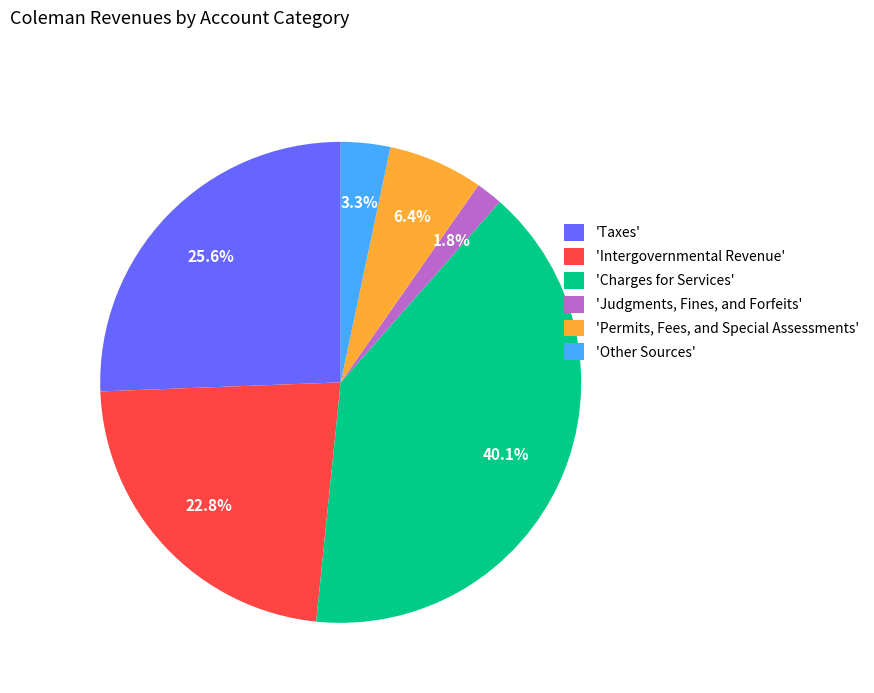

Which has a higher value, 'Taxes' or 'Intergovernmental Revenue'?

'Taxes'